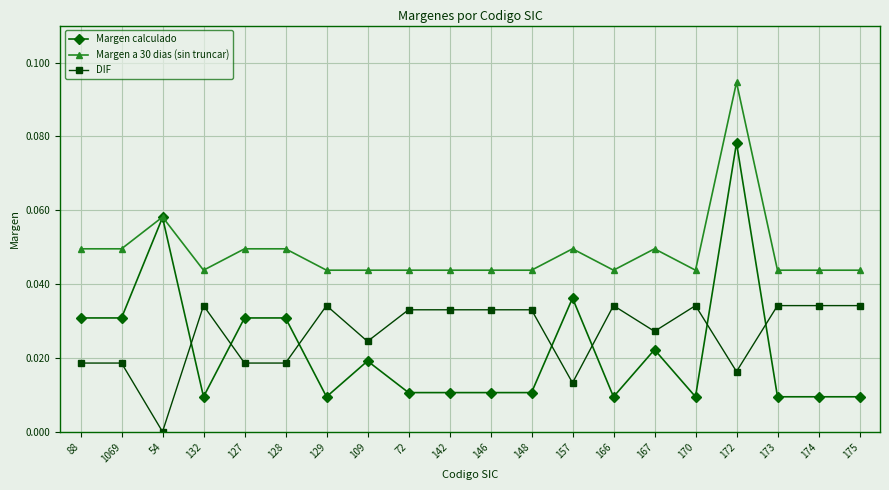

True or false: Margen a 30 dias (sin truncar) and DIF cross at least once.

False